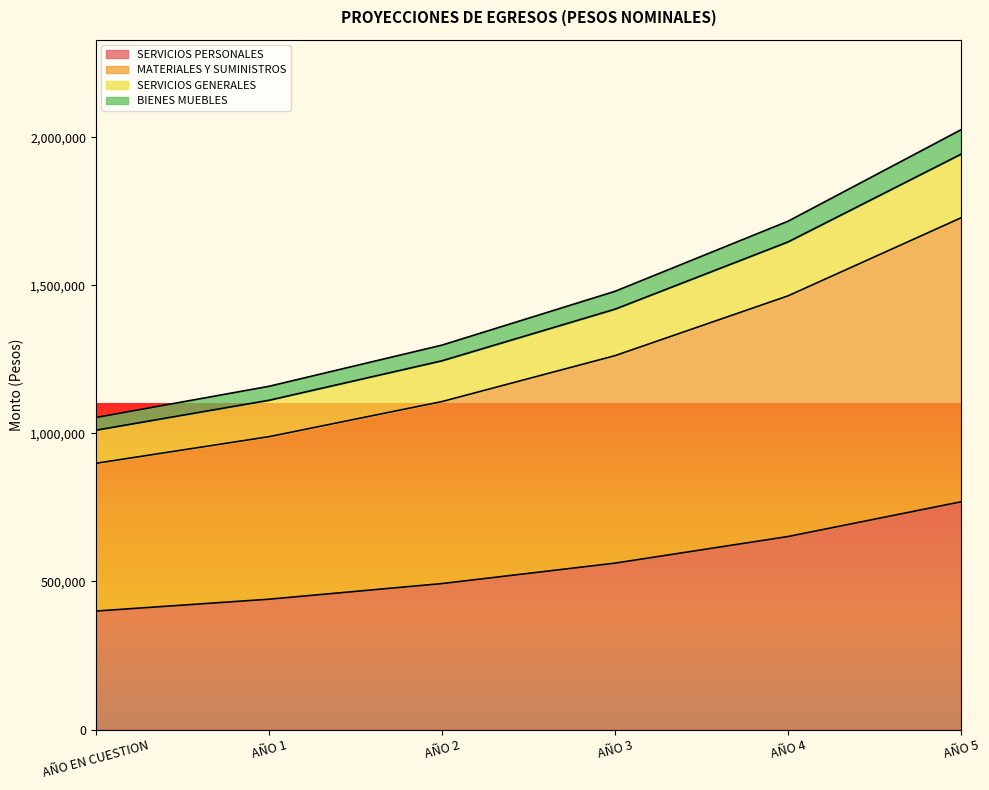

Is the value of BIENES MUEBLES at AÑO 1 greater than the value of SERVICIOS GENERALES at AÑO 2?

No